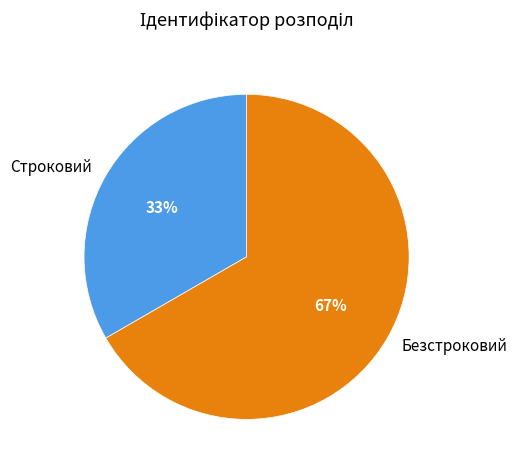

Is there a majority slice in this chart?

Yes